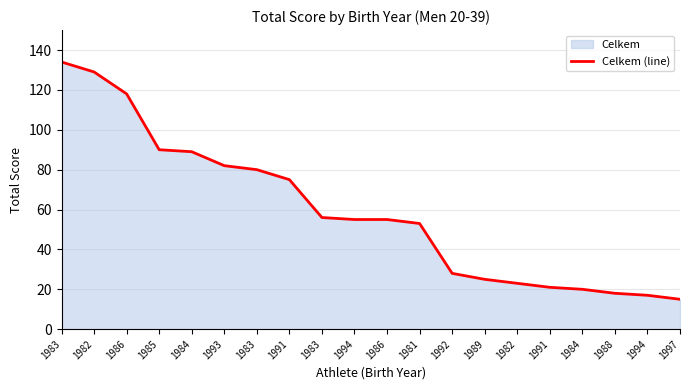

What is the smallest value displayed?

15